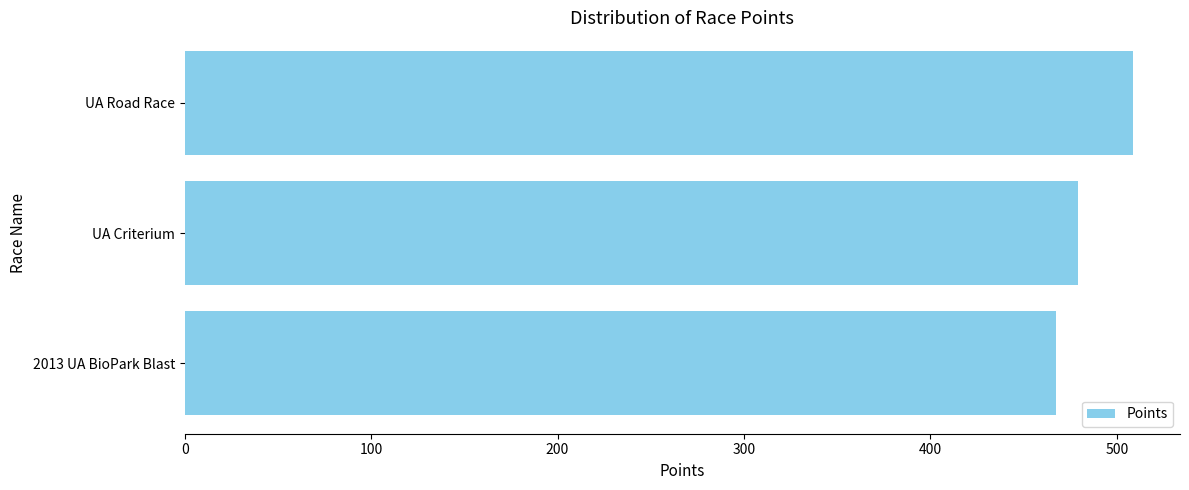

Are the bars horizontal?

Yes